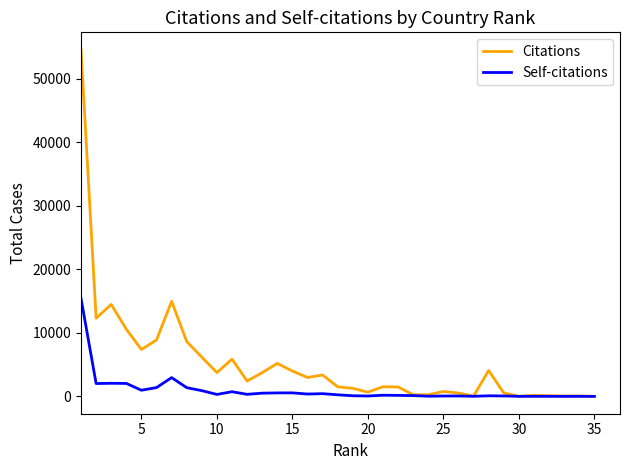

Rank the series by their average value, from lowest to highest.

Self-citations, Citations